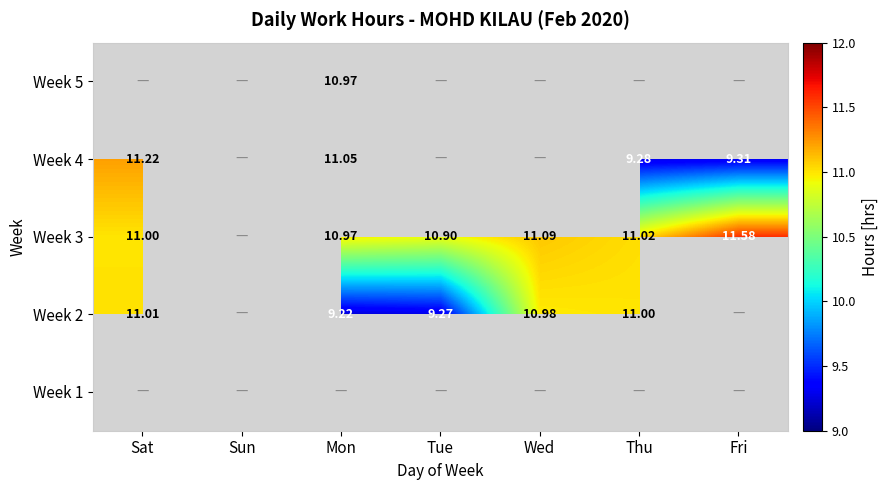

Is it true that Week 1 equals 0.0 at Thu?

True